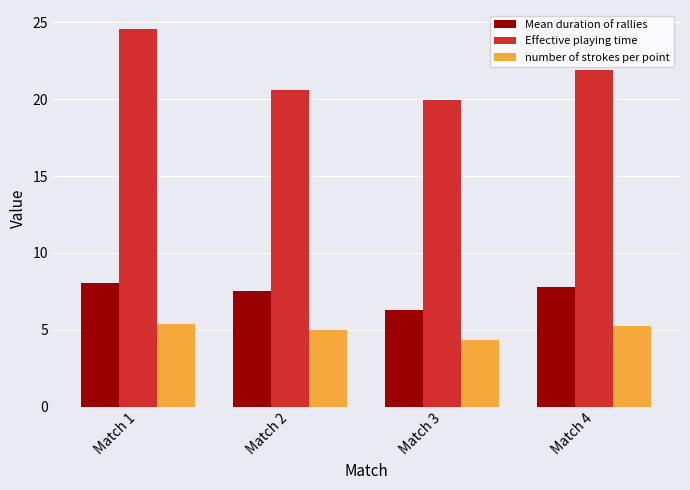

How many values in the Mean duration of rallies series are below 7?

1